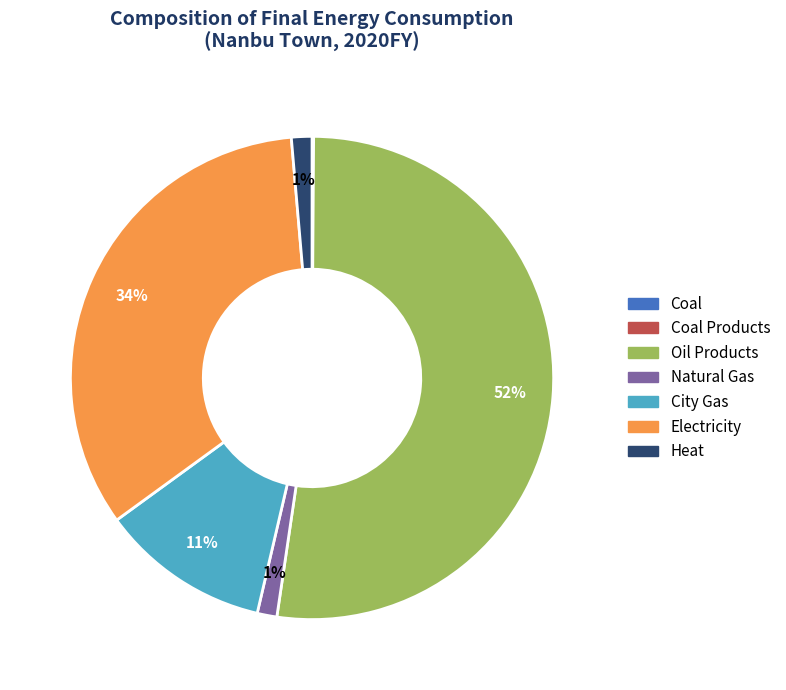

Is there any slice that represents more than half of the pie?

Yes